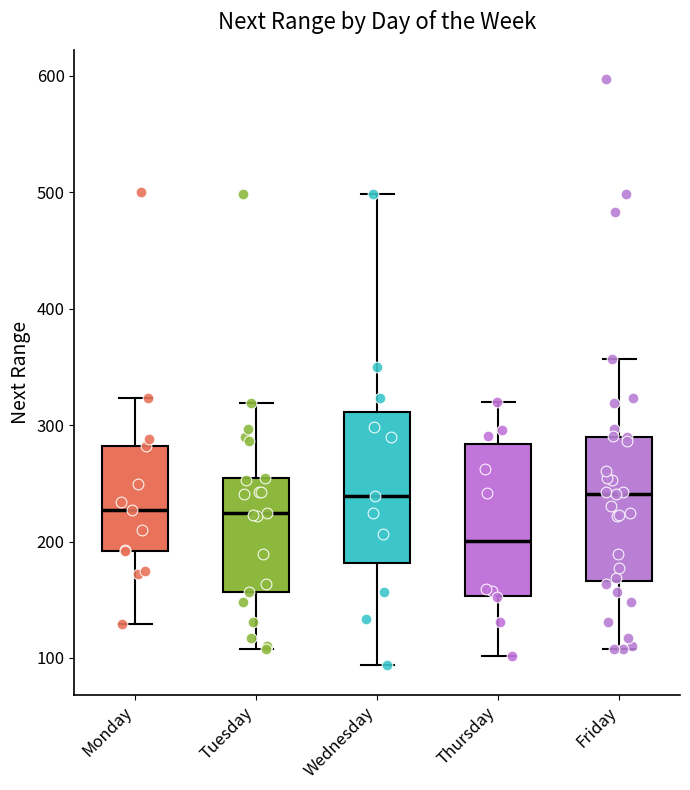

Which box's median line is the lowest?

Thursday